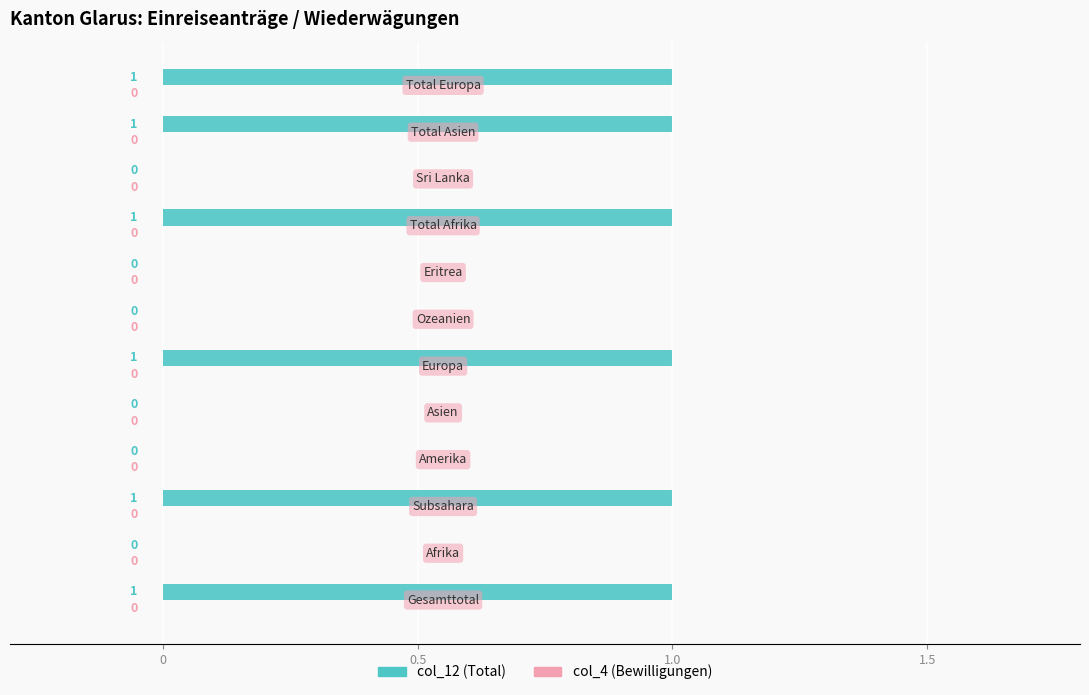

Are the bars horizontal?

Yes